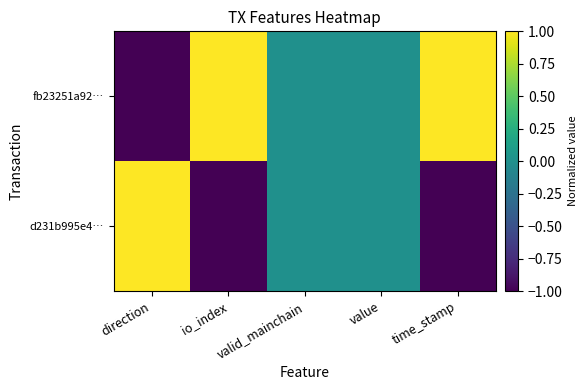

Count the number of data series in this chart.

2